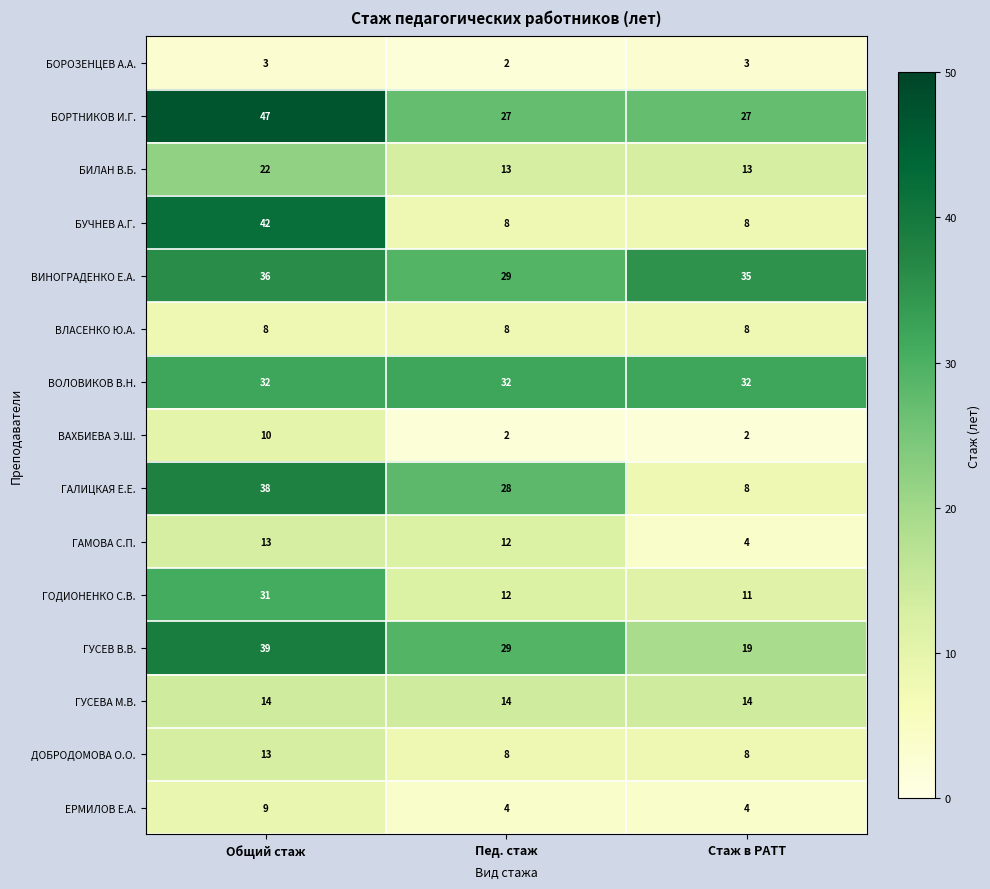

Which series changed the most between Общий стаж and Пед. стаж?

БУЧНЕВ А.Г.